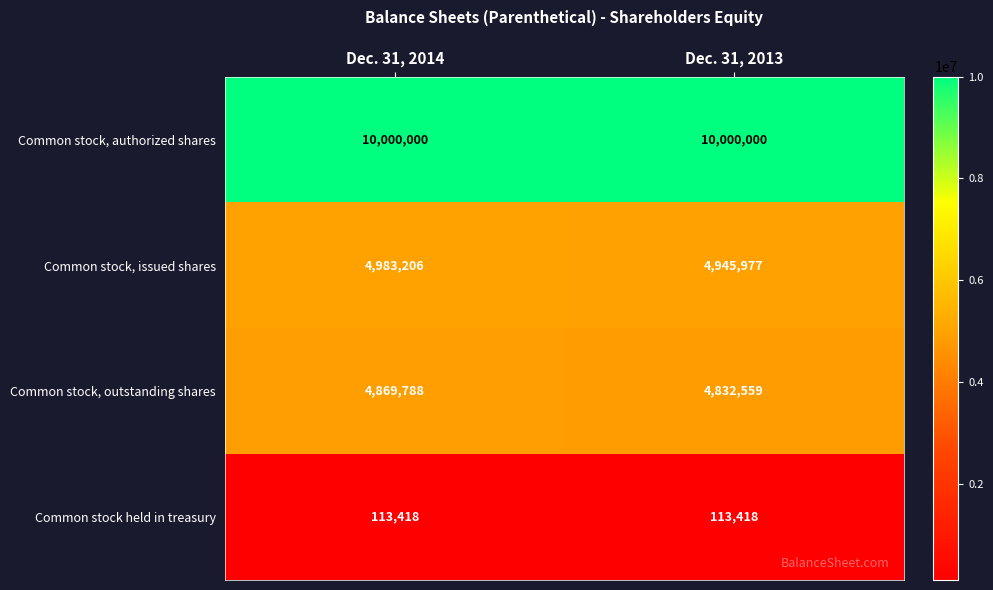

List the series in order of their peak value, highest first.

Common stock, authorized shares, Common stock, issued shares, Common stock, outstanding shares, Common stock held in treasury